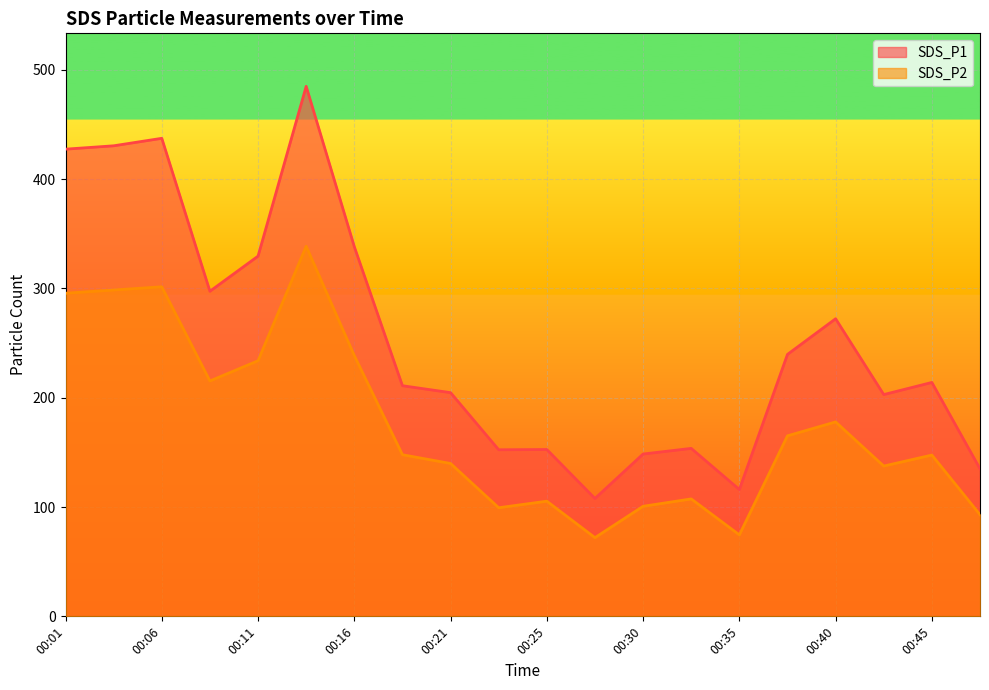

Which series has the largest range (max minus min)?

SDS_P1